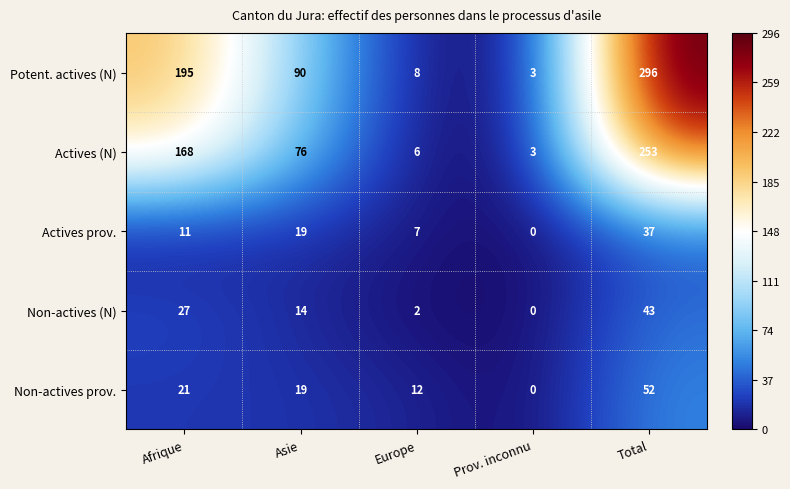

Reading right to left, what are all the values shown in this chart?

Potent. actives (N): 296	3	8	90	195
Actives (N): 253	3	6	76	168
Actives prov.: 37	0	7	19	11
Non-actives (N): 43	0	2	14	27
Non-actives prov.: 52	0	12	19	21